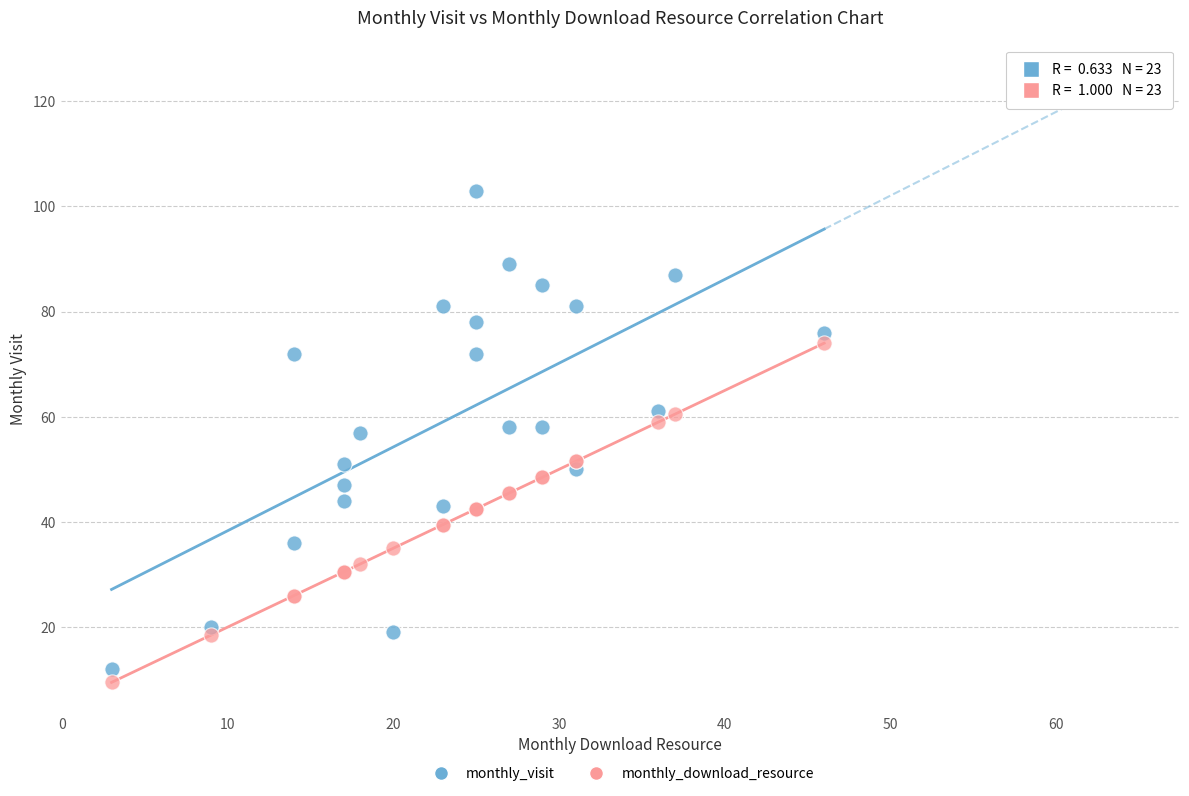

Which series has the largest Y range (max minus min)?

monthly_visit